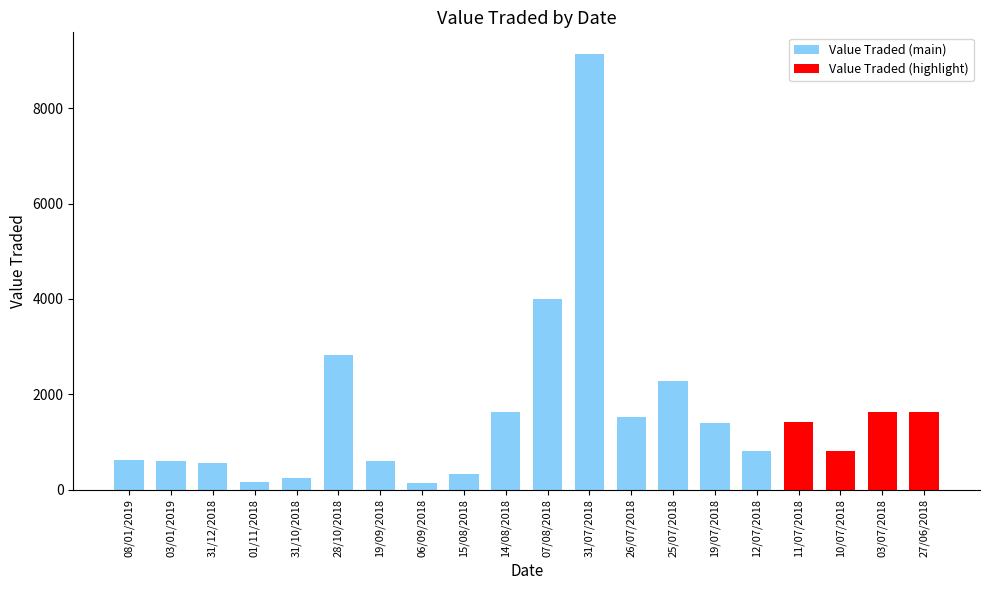

Rank the categories by value from highest to lowest.

31/07/2018, 07/08/2018, 28/10/2018, 25/07/2018, 14/08/2018, 03/07/2018, 27/06/2018, 26/07/2018, 11/07/2018, 19/07/2018, 12/07/2018, 10/07/2018, 08/01/2019, 19/09/2018, 03/01/2019, 31/12/2018, 15/08/2018, 31/10/2018, 01/11/2018, 06/09/2018